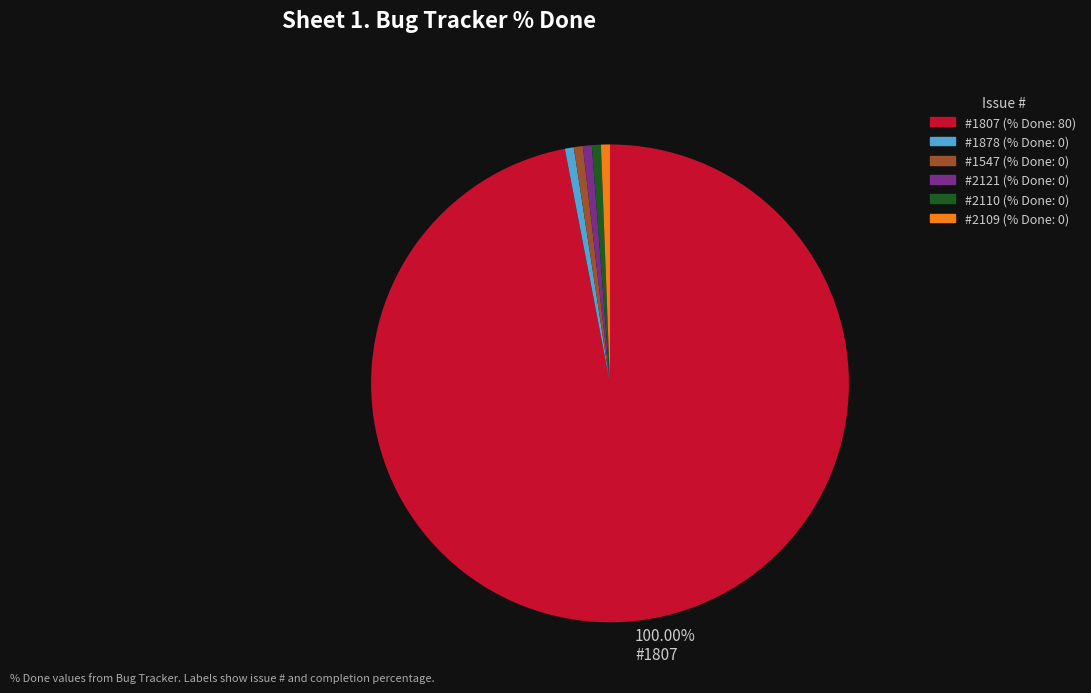

Is there a majority slice in this chart?

Yes